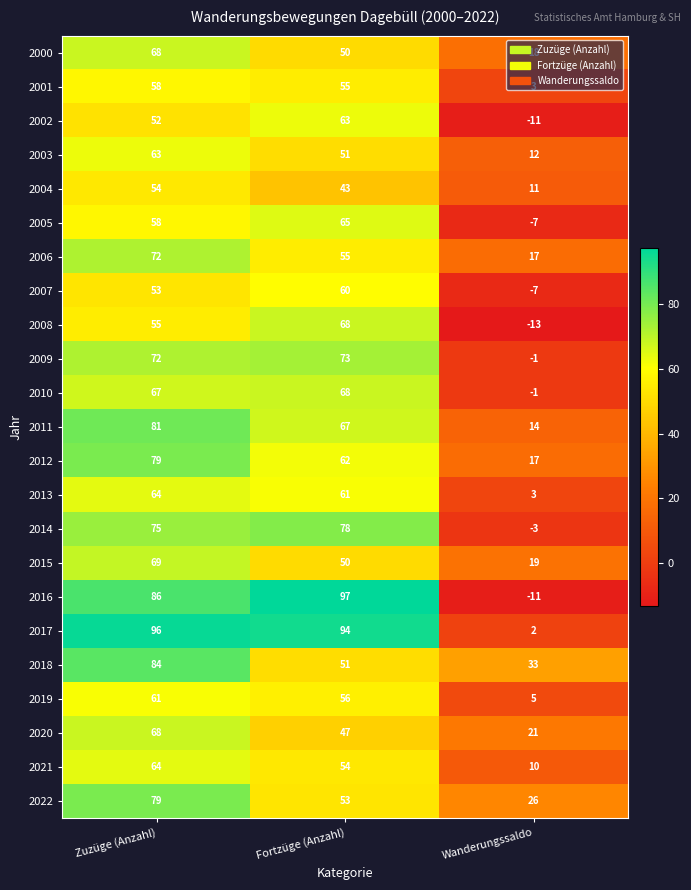

What is the minimum value shown in the chart?

-13